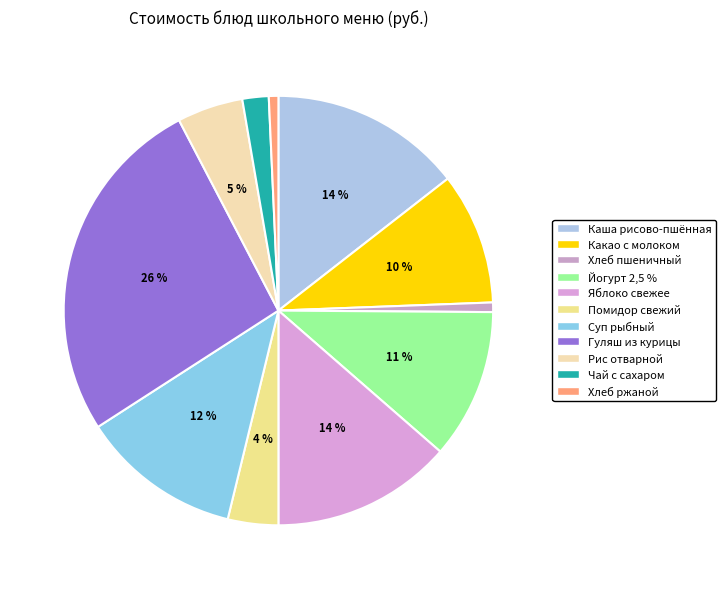

To the nearest percent, what portion does Хлеб ржаной represent?

1%